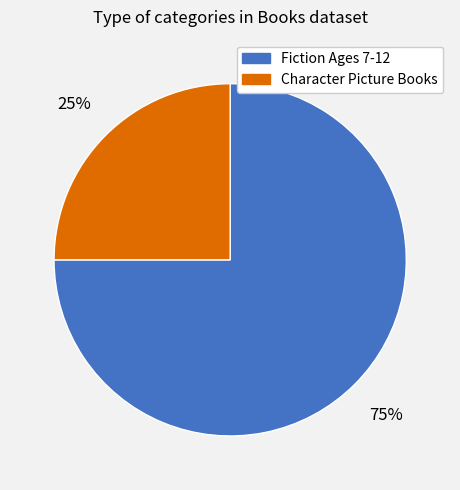

Is the sum of Fiction Ages 7-12 and Character Picture Books greater than half?

Yes